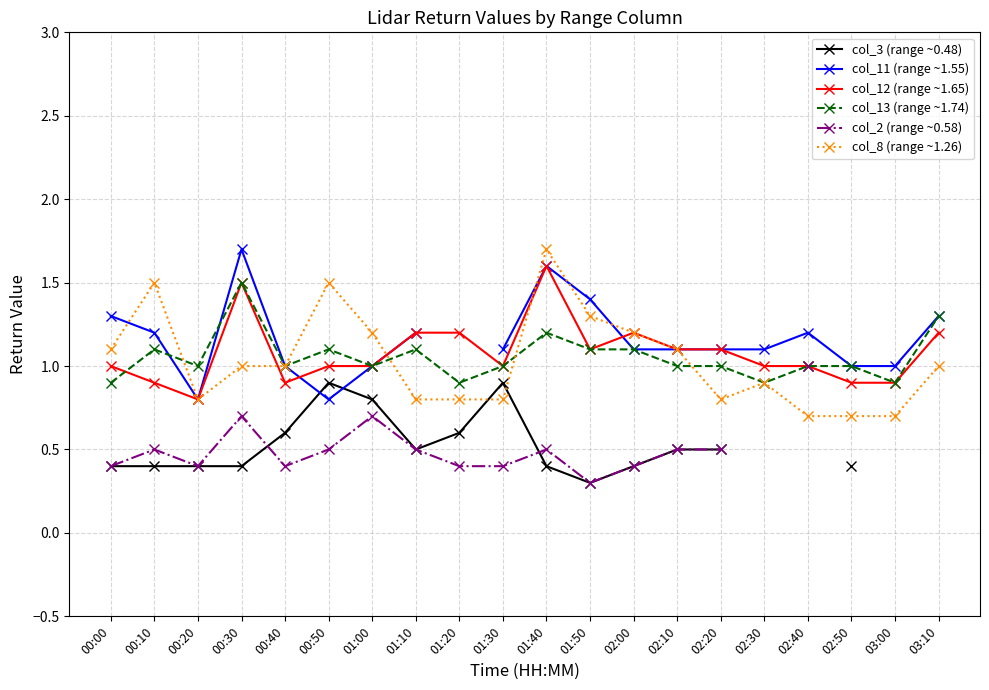

The value of col_13 (range ~1.74) at 02:50 is 1.0. True or false?

True